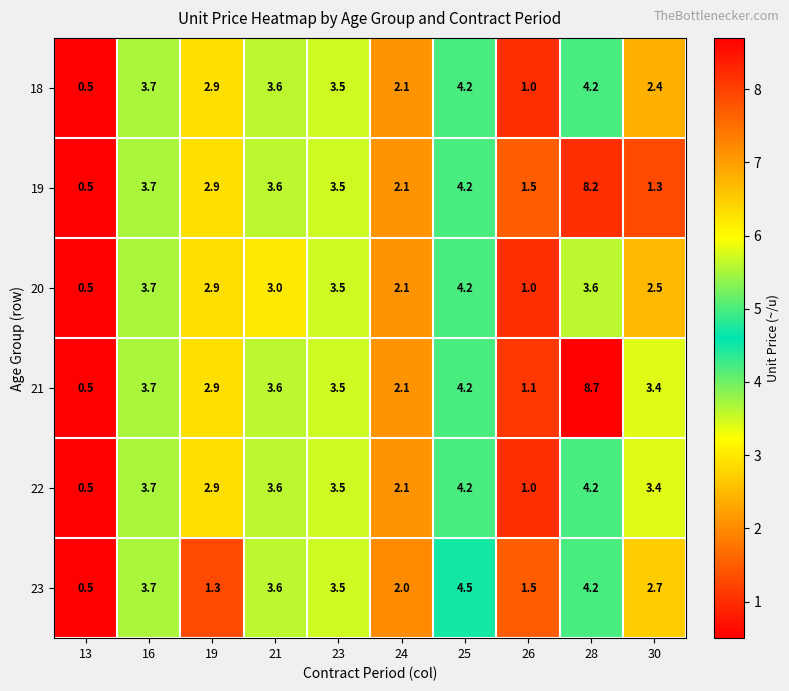

At which category is the sum across all series the highest?

28